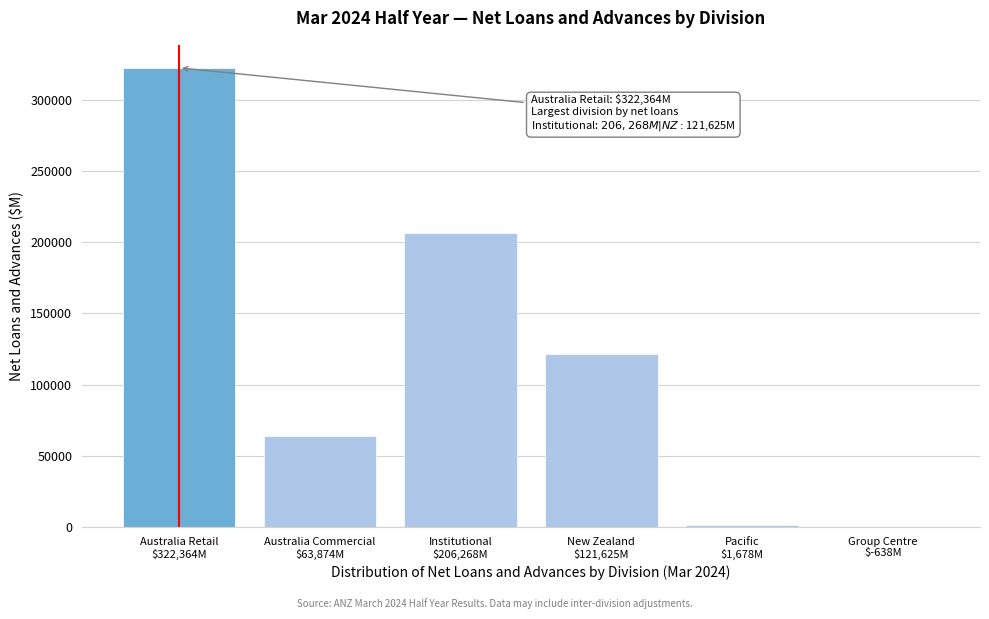

What is the greatest value displayed?

322364